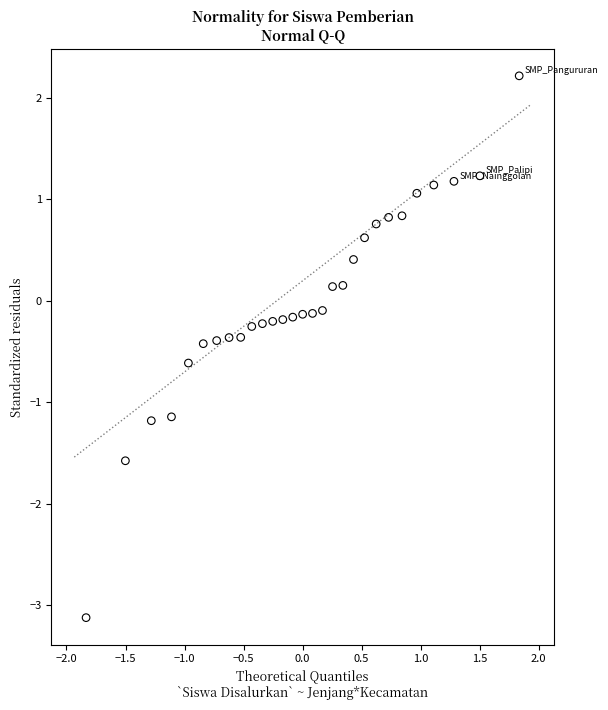

What is the range of X values (max minus min)?

3.7